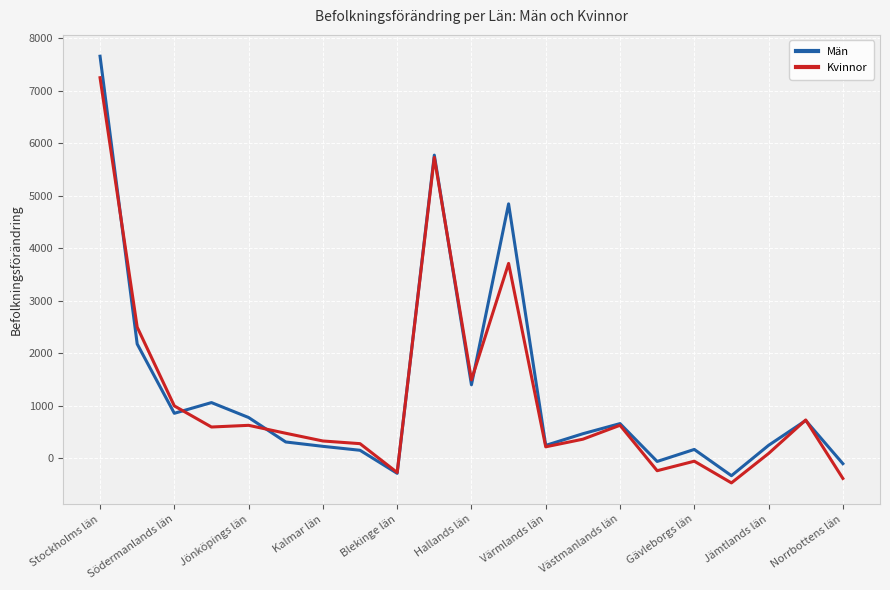

What is the maximum value for Kvinnor?

7250